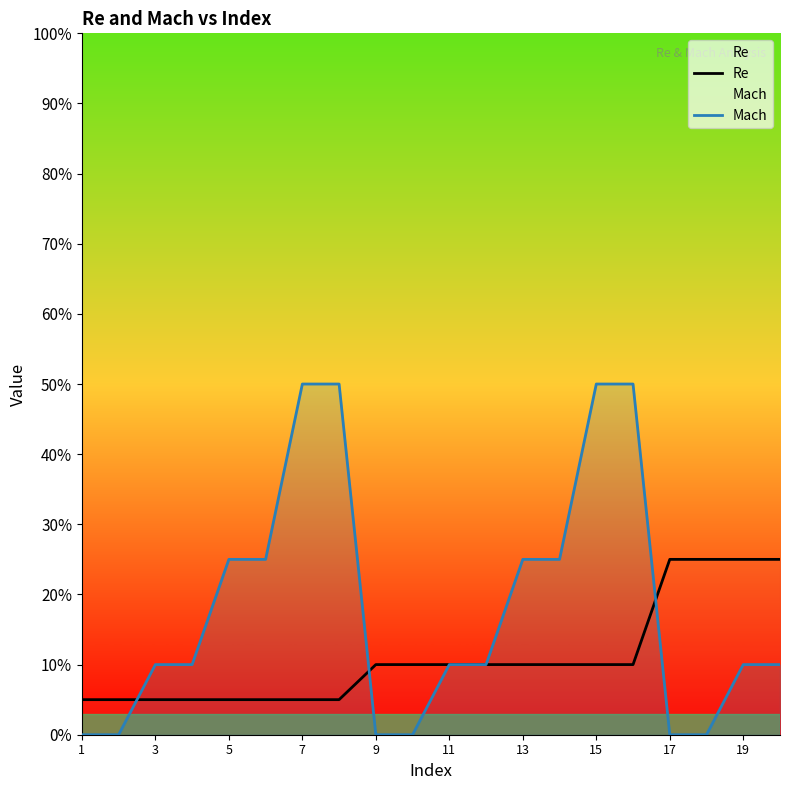

How many distinct data groups are displayed?

2